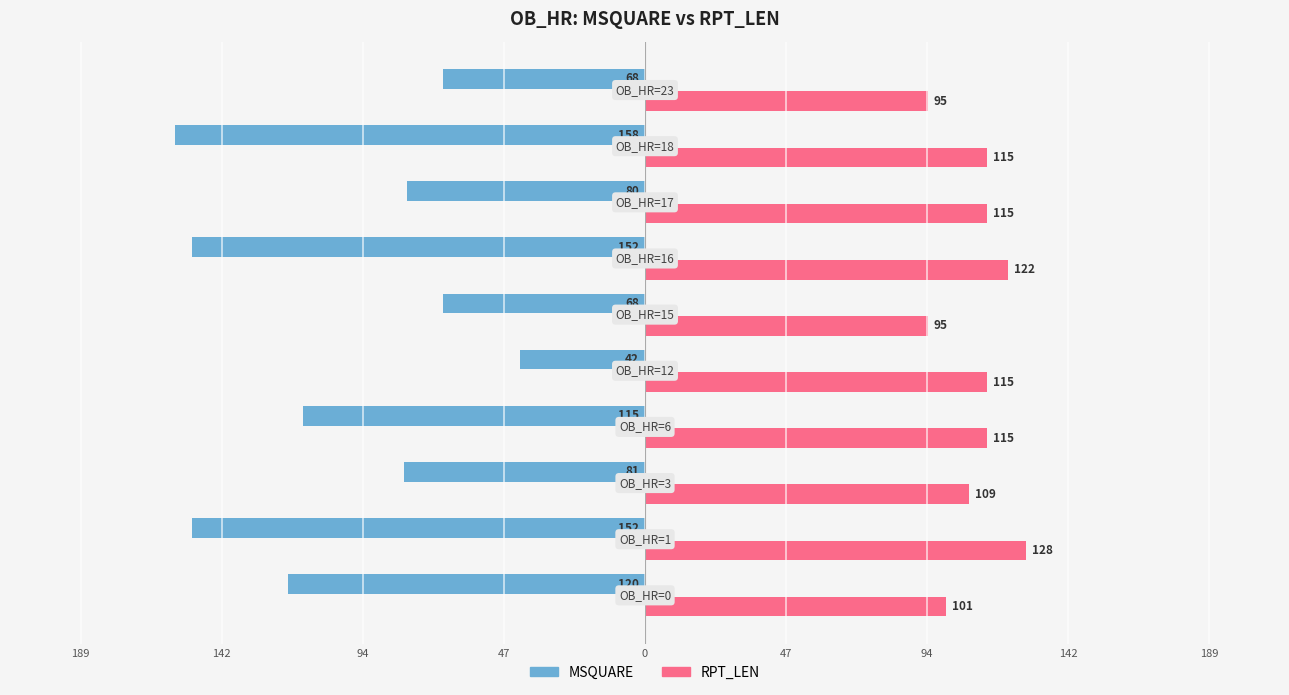

What is the minimum value for RPT_LEN?

95